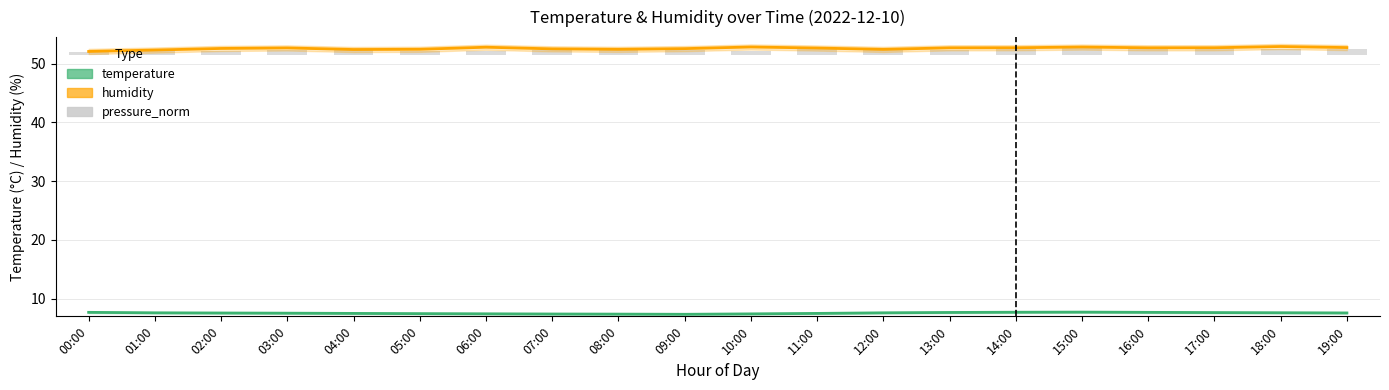

Reading right to left, transcribe all the data shown in this chart.

temperature: 19:00=7.6	18:00=7.6	17:00=7.6	16:00=7.7	15:00=7.7	14:00=7.7	13:00=7.7	12:00=7.6	11:00=7.5	10:00=7.4	09:00=7.3	08:00=7.4	07:00=7.4	06:00=7.4	05:00=7.5	04:00=7.5	03:00=7.5	02:00=7.6	01:00=7.6	00:00=7.7
humidity: 19:00=52.7	18:00=52.9	17:00=52.7	16:00=52.7	15:00=52.8	14:00=52.7	13:00=52.7	12:00=52.4	11:00=52.6	10:00=52.8	09:00=52.5	08:00=52.4	07:00=52.5	06:00=52.8	05:00=52.4	04:00=52.4	03:00=52.7	02:00=52.6	01:00=52.3	00:00=52.1
pressure_norm: 19:00=0.9	18:00=1.0	17:00=1.1	16:00=1.1	15:00=1.3	14:00=1.0	13:00=0.9	12:00=1.1	11:00=1.1	10:00=0.7	09:00=0.8	08:00=0.9	07:00=0.8	06:00=0.7	05:00=0.7	04:00=0.8	03:00=0.8	02:00=0.7	01:00=0.8	00:00=0.5